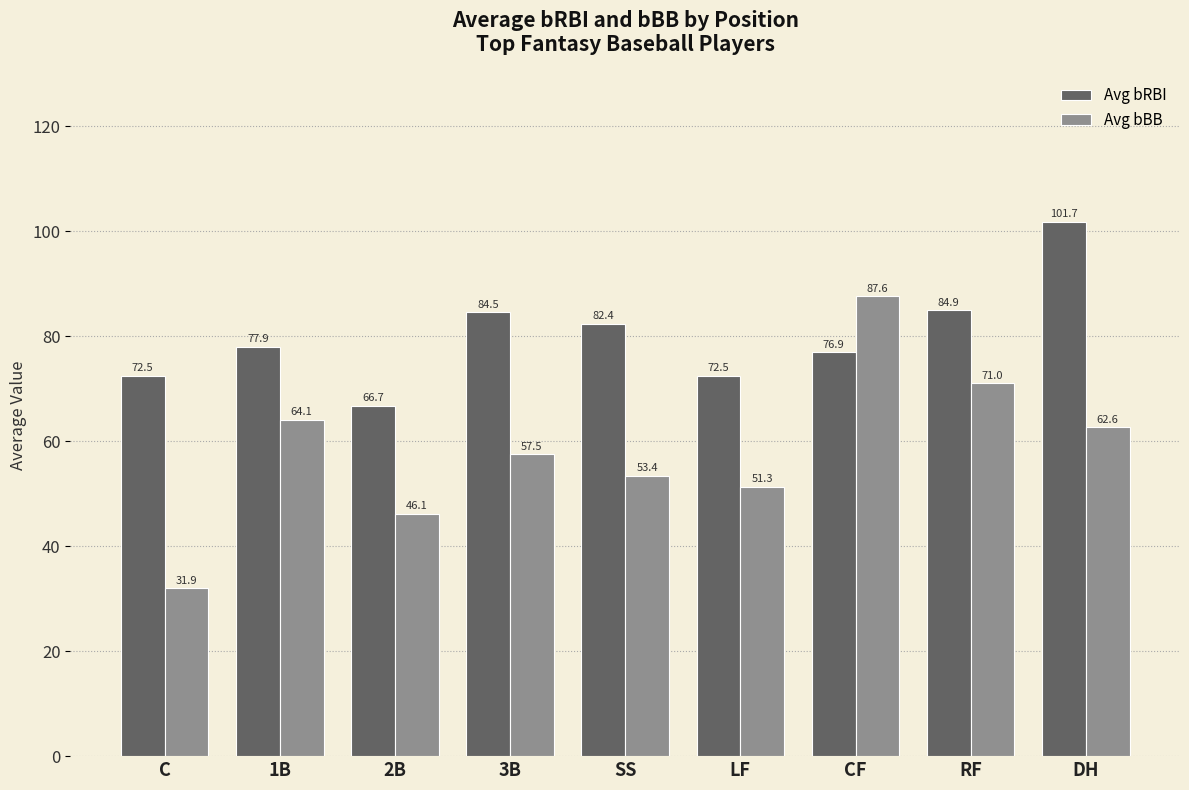

The value of Avg bRBI at 2B is 66.7. True or false?

True